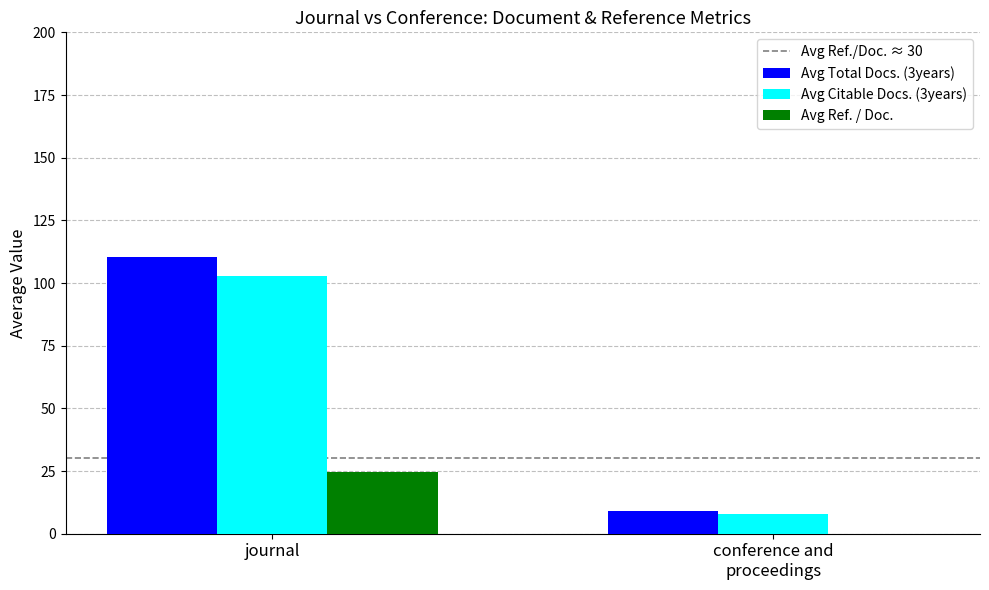

Where is Avg Total Docs. (3years) nearest to the value 59?

conference and
proceedings